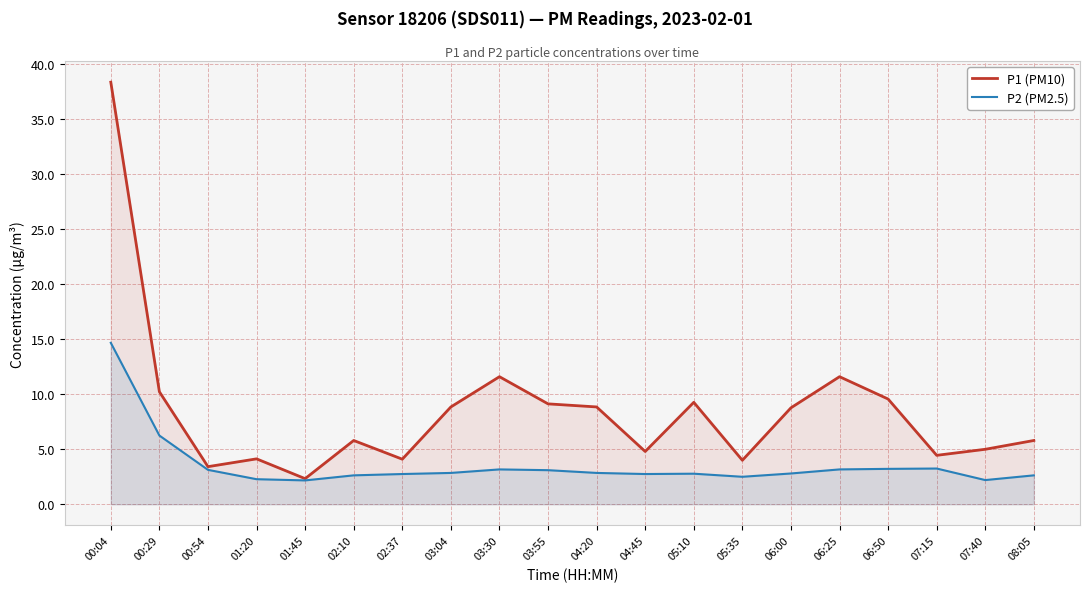

The value of P1 (PM10) at 06:50 is 15.8. True or false?

False